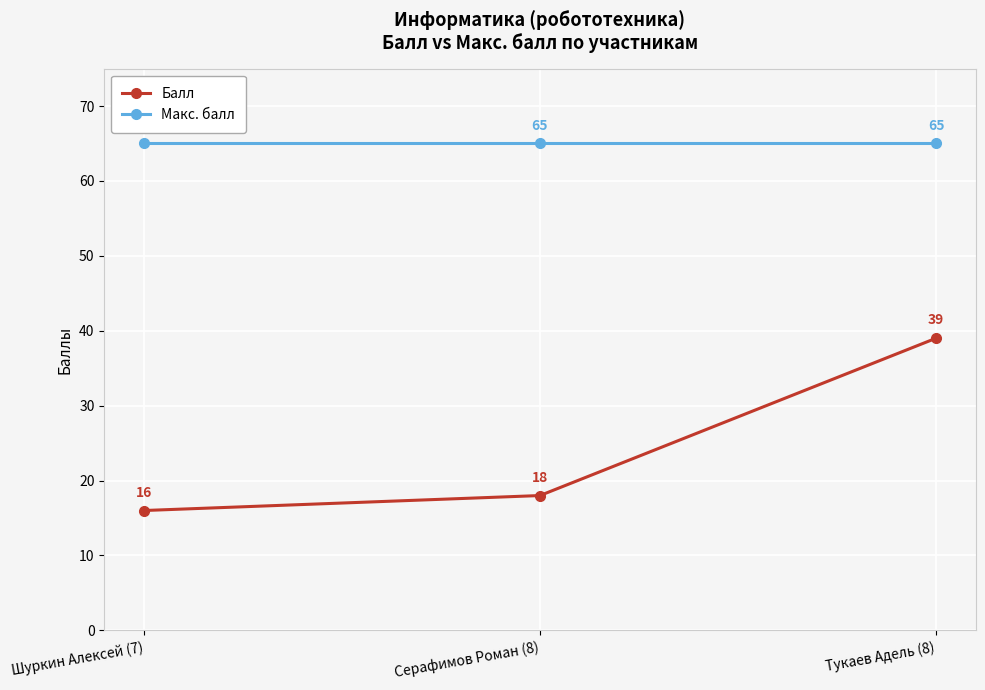

Which series changed the most between Серафимов Роман (8) and Тукаев Адель (8)?

Балл